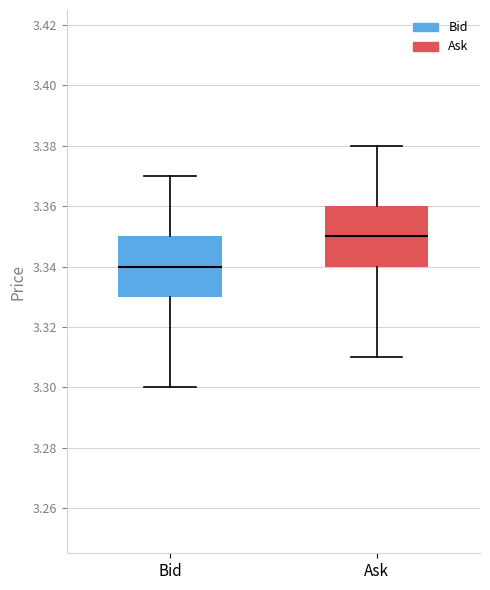

Where is the upper edge of the box for Bid on the y-axis? The values are not printed on the chart, so give them approximately, as read against the axis.

3.35